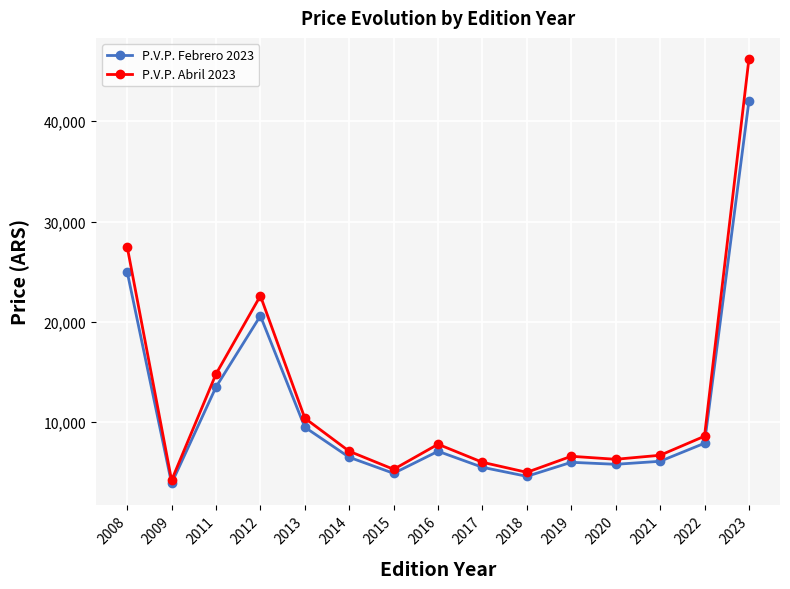

True or false: P.V.P. Abril 2023 has a value of 46200 at 2023.

True